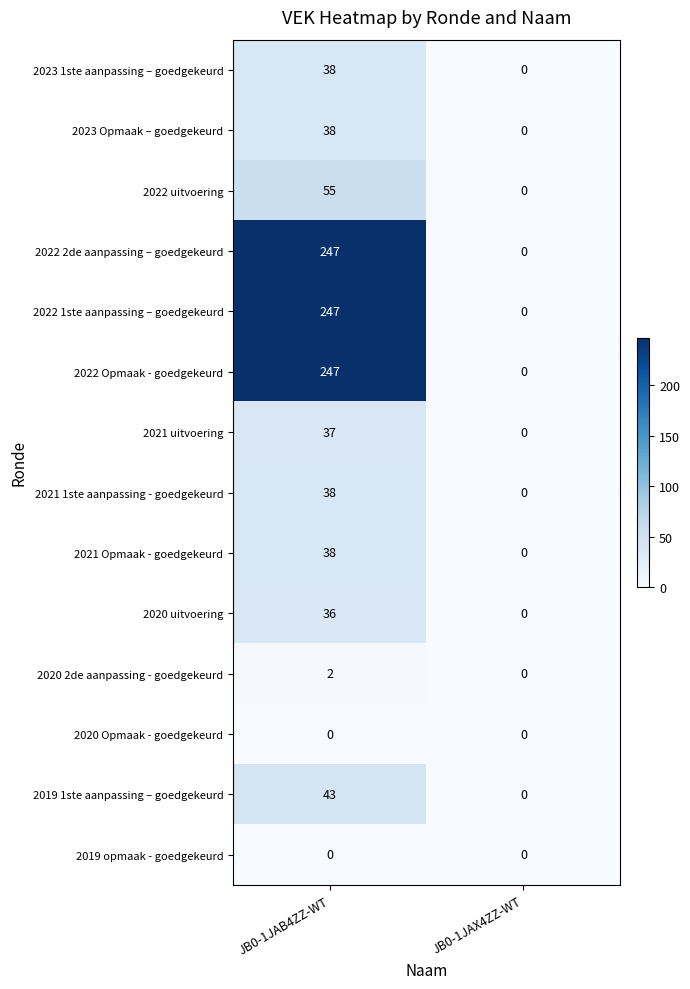

How many series are shown in this chart?

14